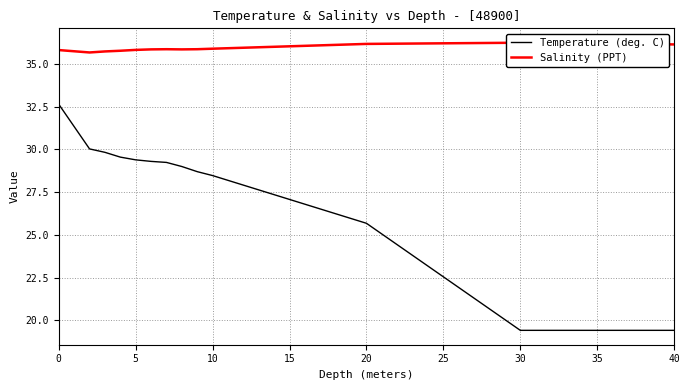

True or false: Temperature (deg. C) has a value of 19.4 at 30.

True